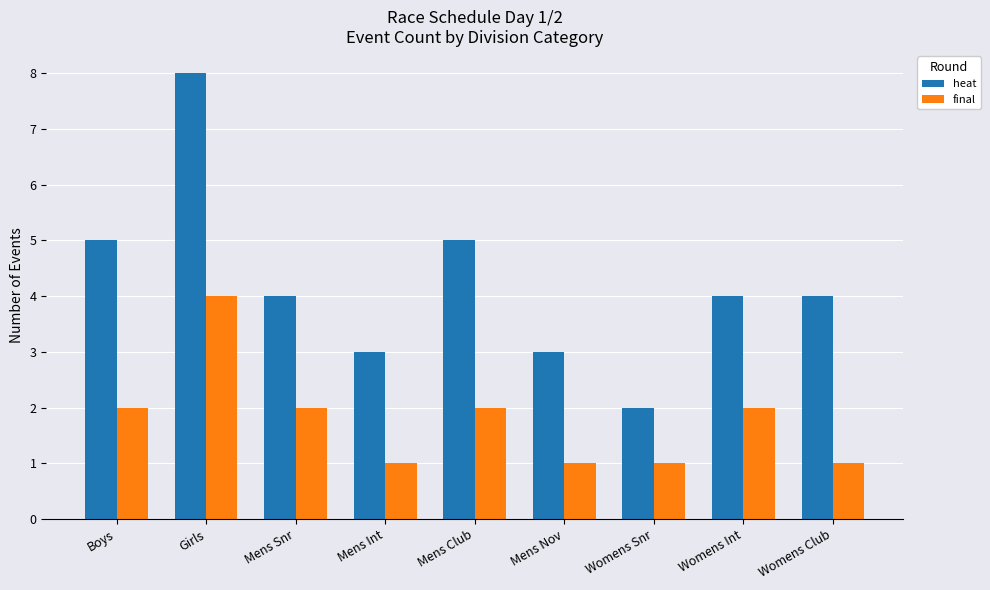

Reading left to right, transcribe all the data shown in this chart.

heat: 5	8	4	3	5	3	2	4	4
final: 2	4	2	1	2	1	1	2	1